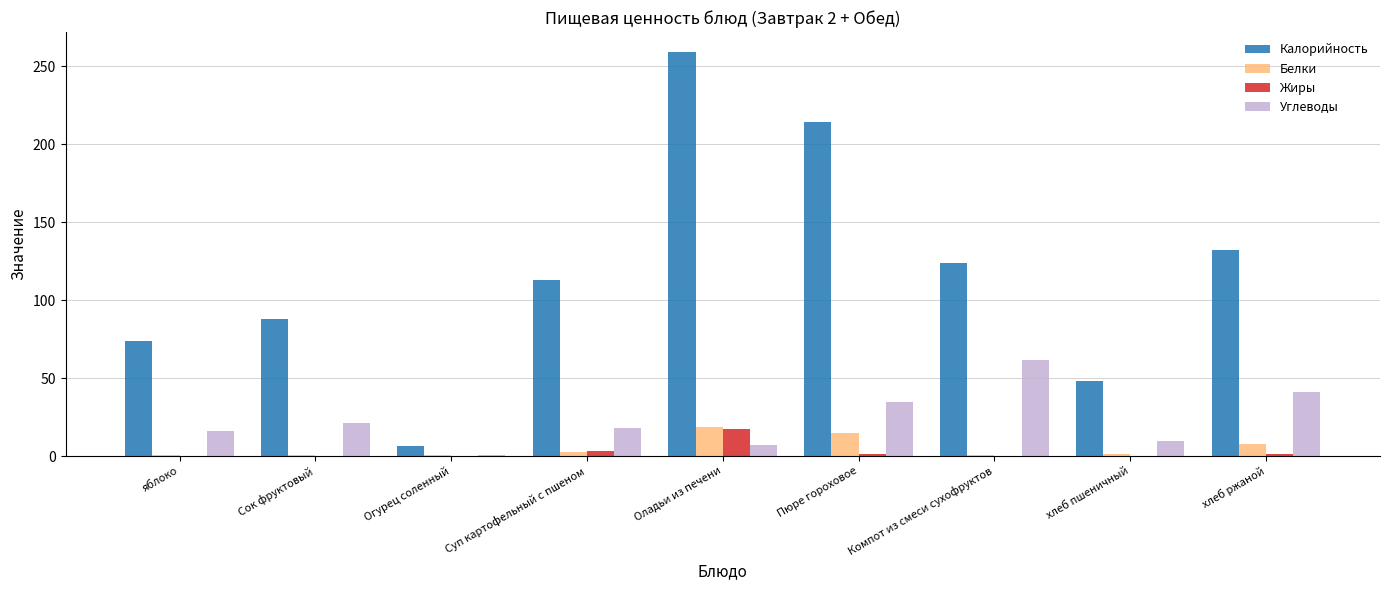

What are all the series names shown in the legend?

Калорийность, Белки, Жиры, Углеводы